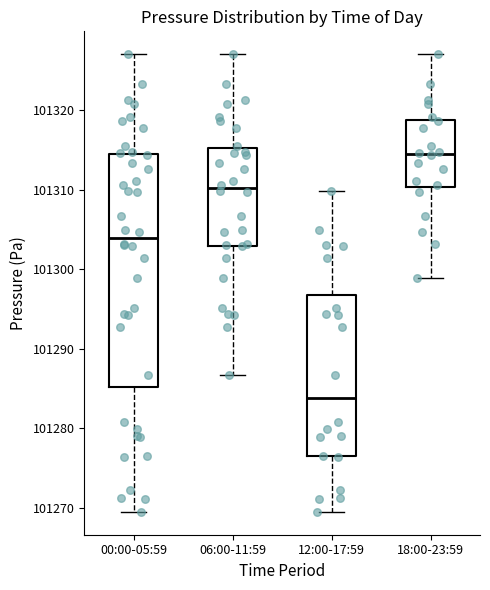

Reading left to right, transcribe this box plot: for each box, give where its median line is, the range the box spans, and where its two whiskers end, as read against the y-axis. The values are not printed on the chart, so give them approximately, as read against the axis.

00:00-05:59: median 101304, box 101285 to 101314, whiskers 101269 to 101327
06:00-11:59: median 101310, box 101303 to 101315, whiskers 101287 to 101327
12:00-17:59: median 101284, box 101277 to 101297, whiskers 101269 to 101310
18:00-23:59: median 101314, box 101310 to 101319, whiskers 101299 to 101327